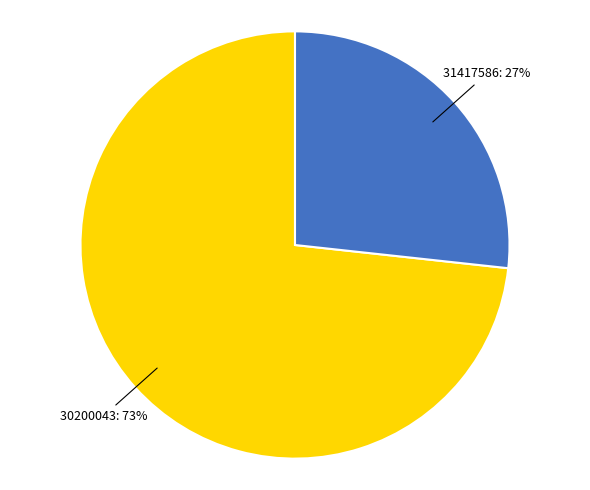

To the nearest percent, what is the combined percentage of 30200043 and 31417586?

100%